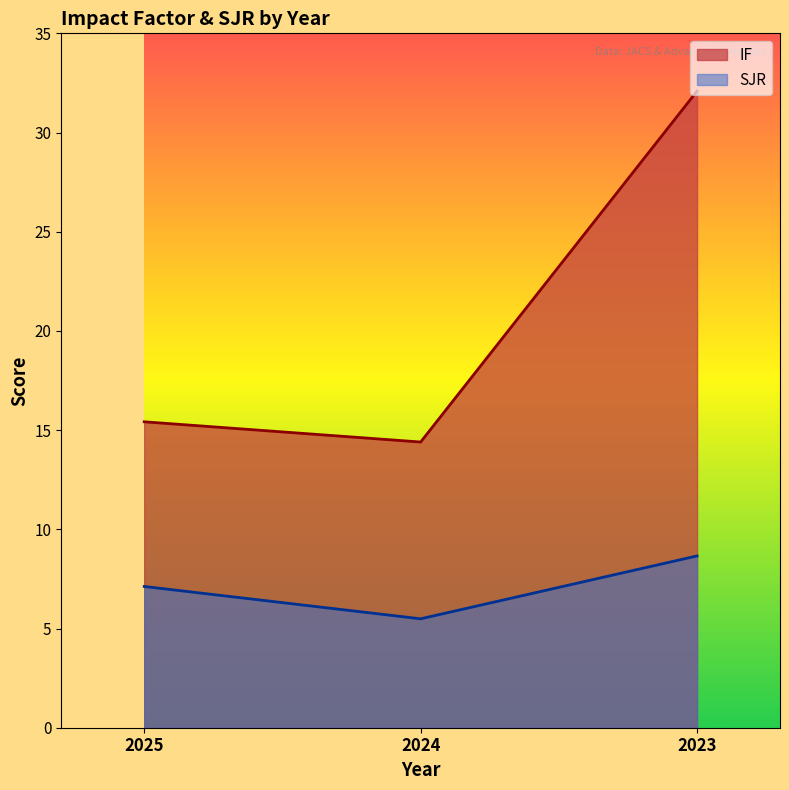

Rank the series at 2025 from highest to lowest value.

IF, SJR